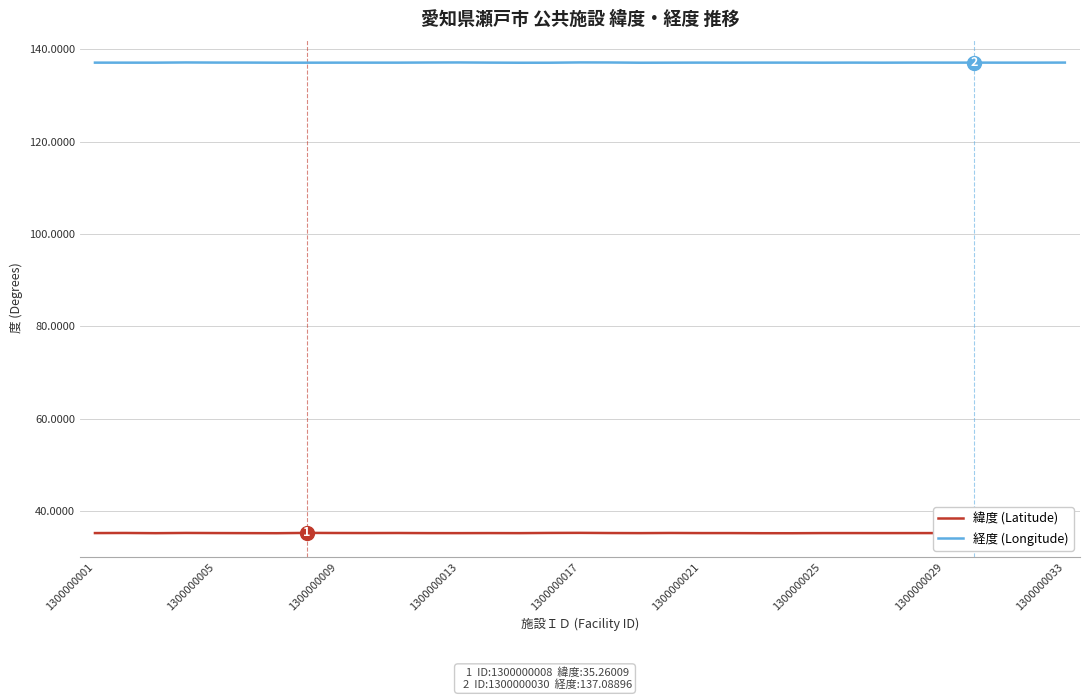

What is the lowest value of the 経度 (Longitude) series?

137.1